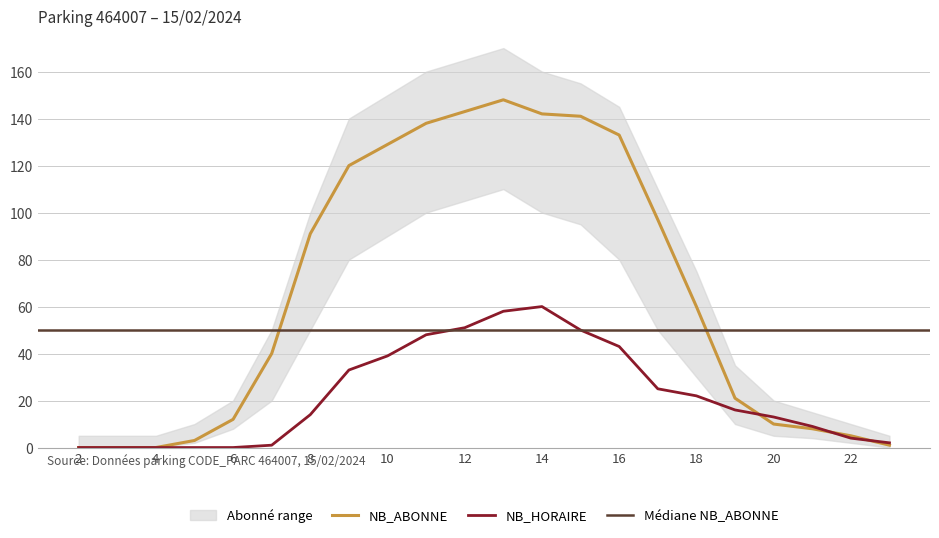

At which category does the chart reach its minimum across all series?

2